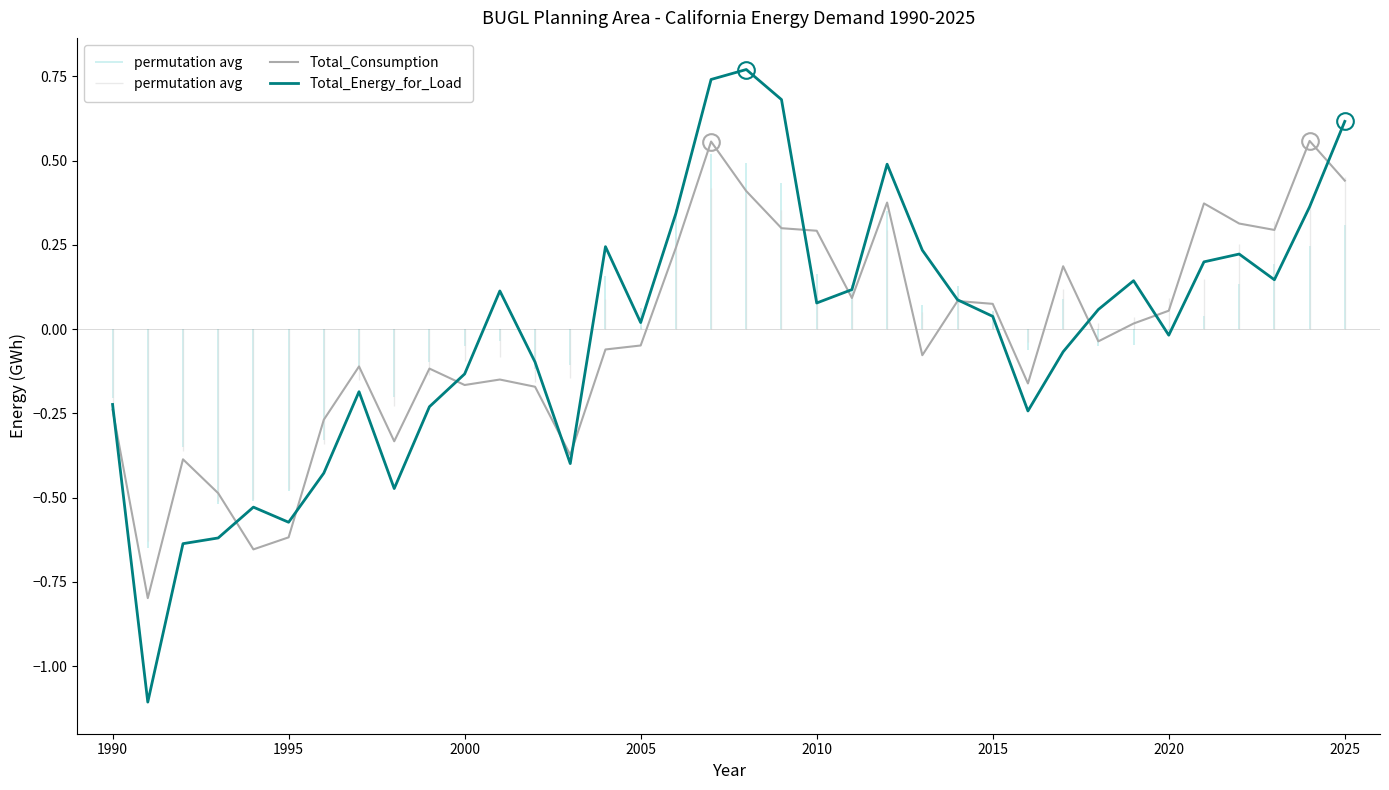

What is the minimum value for Total_Energy_for_Load?

-1.1